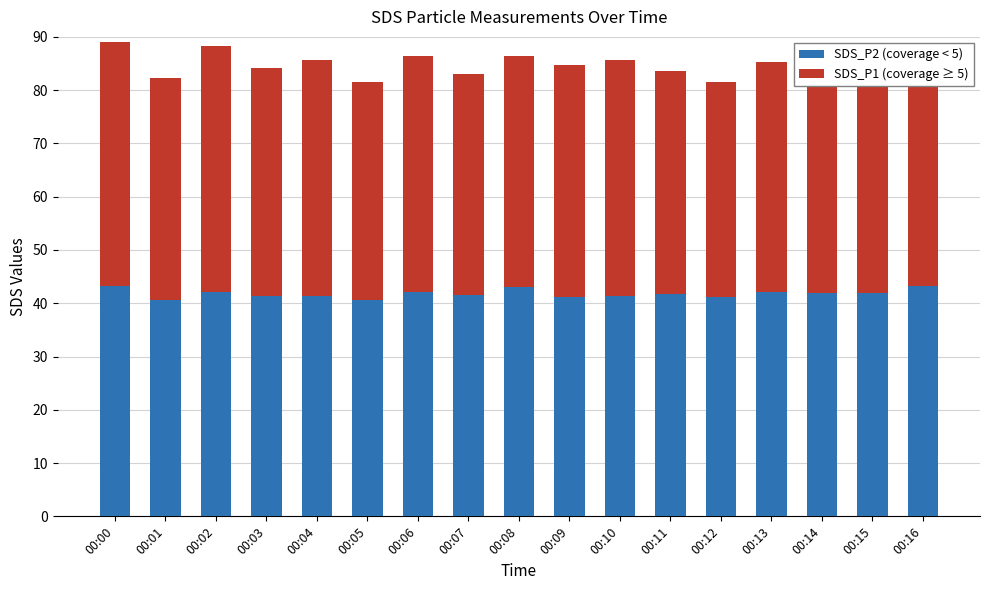

Which series changed the most between 00:02 and 00:13?

SDS_P1 (coverage ≥ 5)